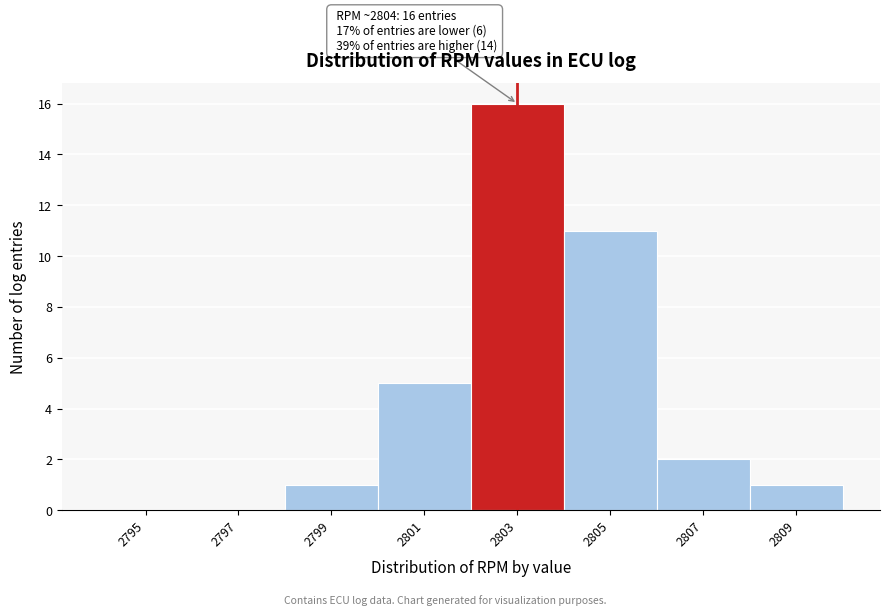

Reading left to right, what are all the values shown in this chart?

2795=0	2797=0	2799=1	2801=5	2803=16	2805=11	2807=2	2809=1